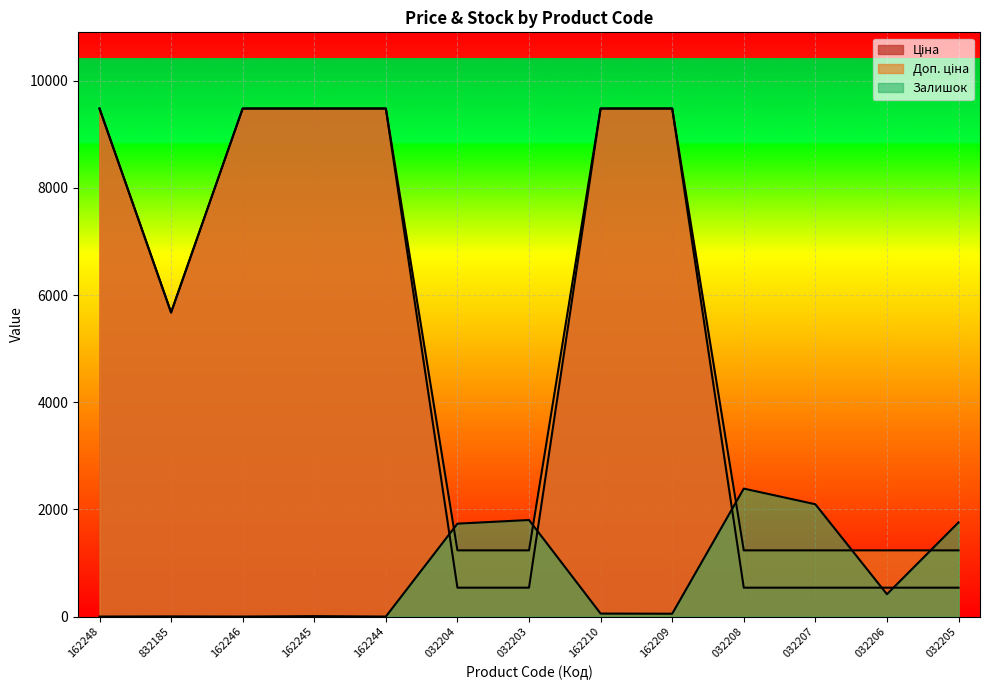

Reading left to right, extract all data points from this chart.

Ціна: 9480.1	5673.8	9480.1	9480.1	9480.1	539.0	539.0	9480.1	9480.1	539.0	539.0	539.0	539.0
Доп. ціна: 9480.1	5673.8	9480.1	9480.1	9480.1	1235.4	1235.4	9480.1	9480.1	1235.4	1235.4	1235.4	1235.4
Залишок: 0.0	3.0	0.0	8.0	0.0	1734.0	1802.0	56.0	53.0	2388.0	2096.0	417.0	1757.0